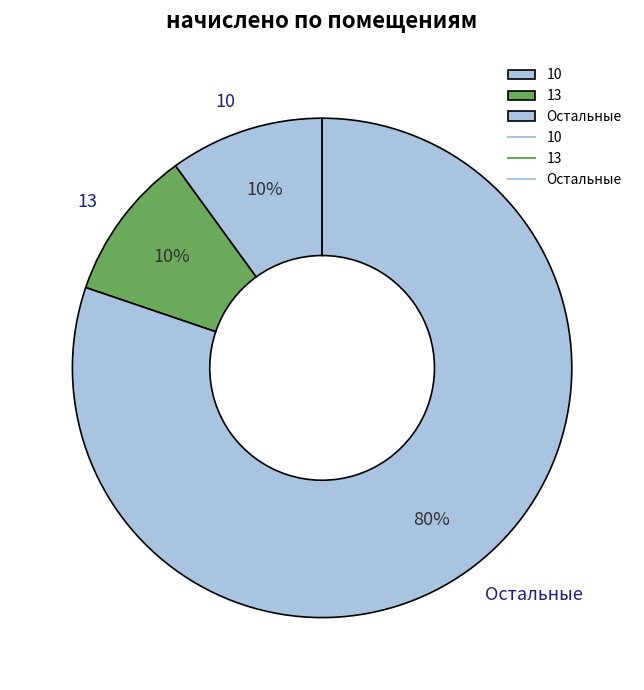

Is there any slice that represents more than half of the pie?

Yes